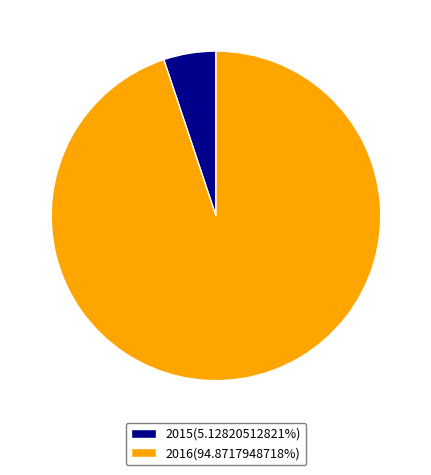

Count the number of slices in the pie.

2